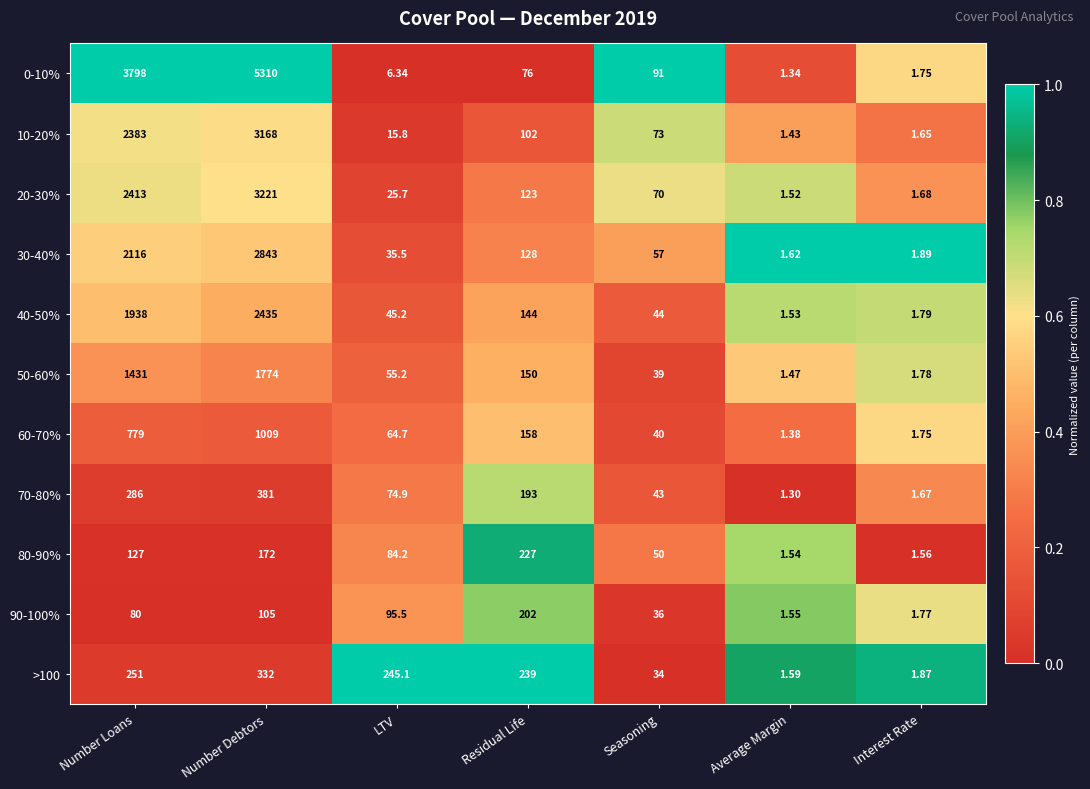

Which category has the lowest value in the 90-100% series?

Average Margin